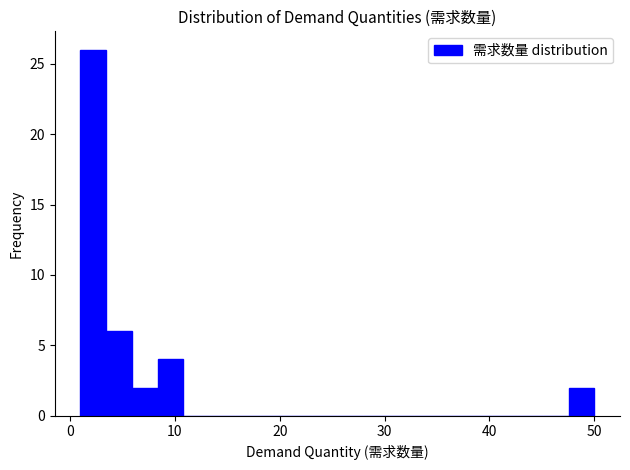

Around what value on the x-axis is the tallest bar? Give the approximate position of its centre, as read against the axis.

2